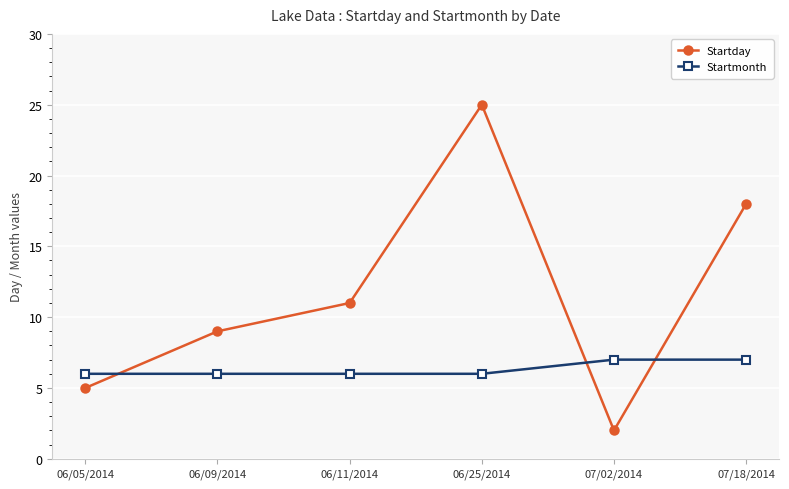

How many values in the Startday series are below 11?

3